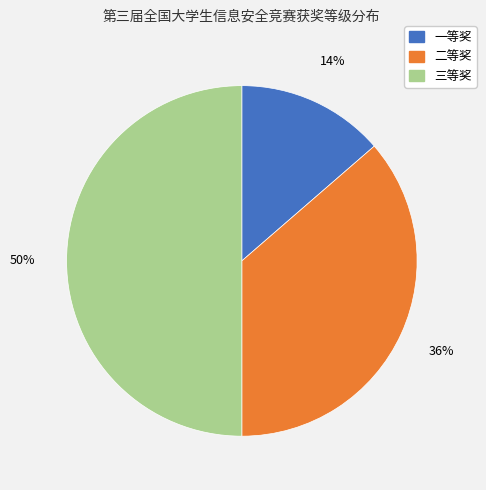

What is the ratio of the value at 二等奖 to the value at 三等奖?

0.7